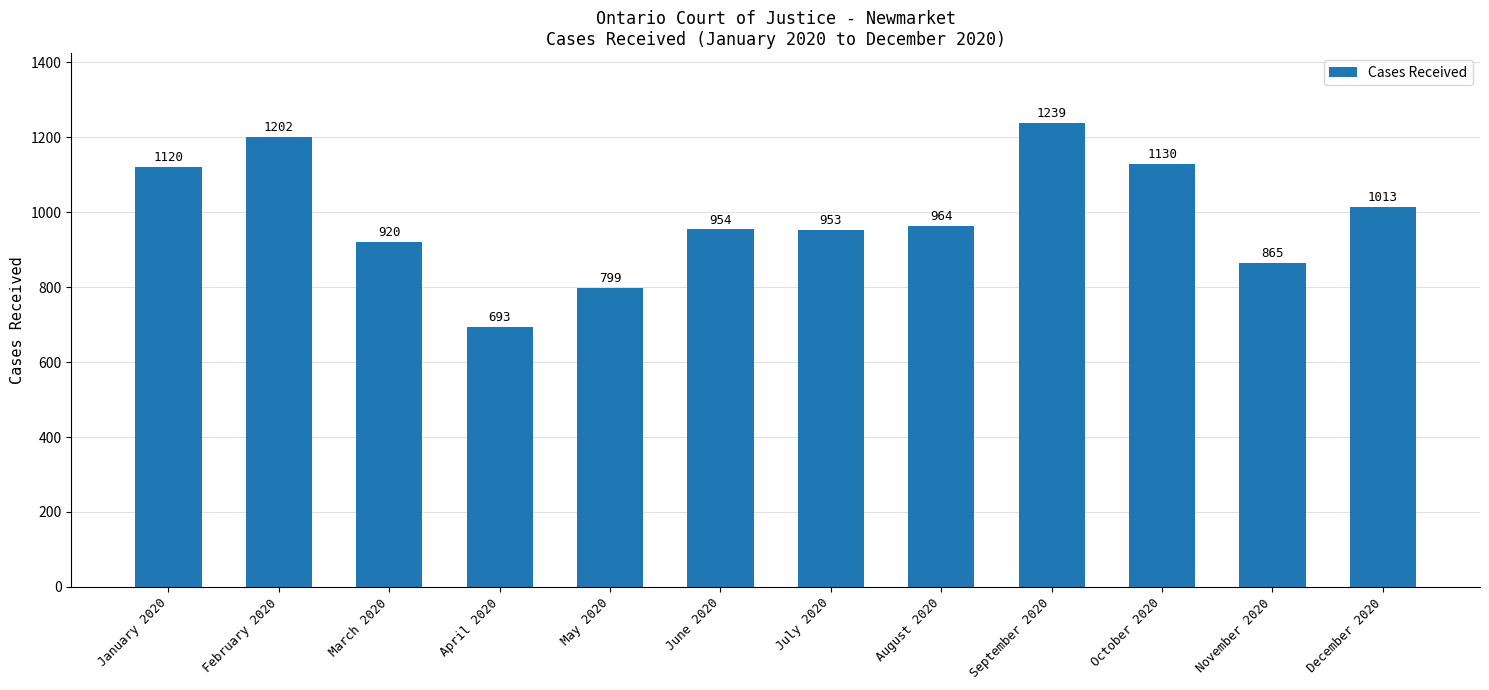

What is the change in value from September 2020 to October 2020?

-109